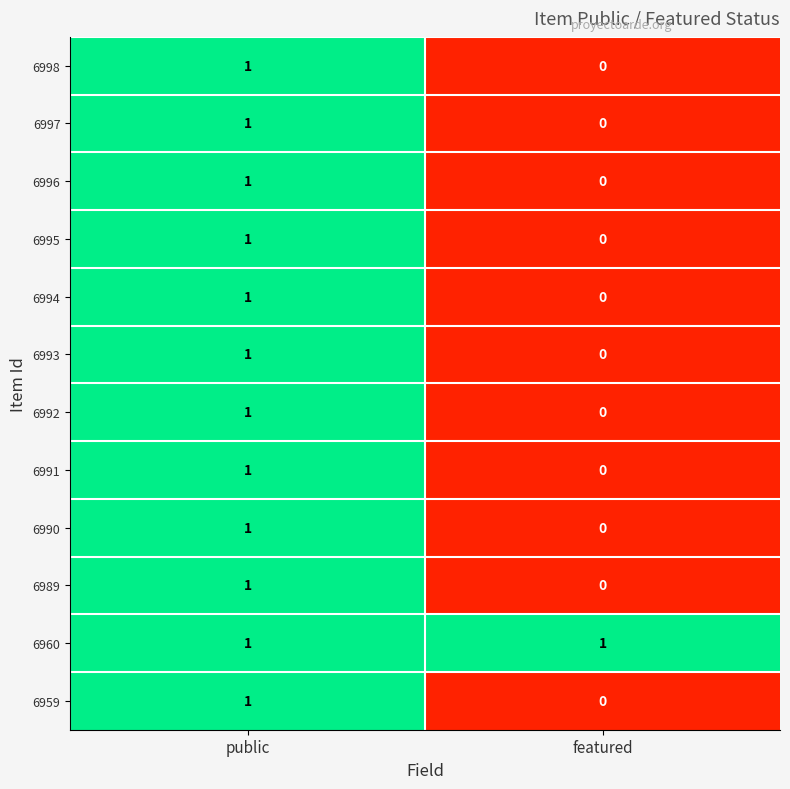

Reading left to right, list all the values displayed in this chart.

6998: 1	0
6997: 1	0
6996: 1	0
6995: 1	0
6994: 1	0
6993: 1	0
6992: 1	0
6991: 1	0
6990: 1	0
6989: 1	0
6960: 1	1
6959: 1	0